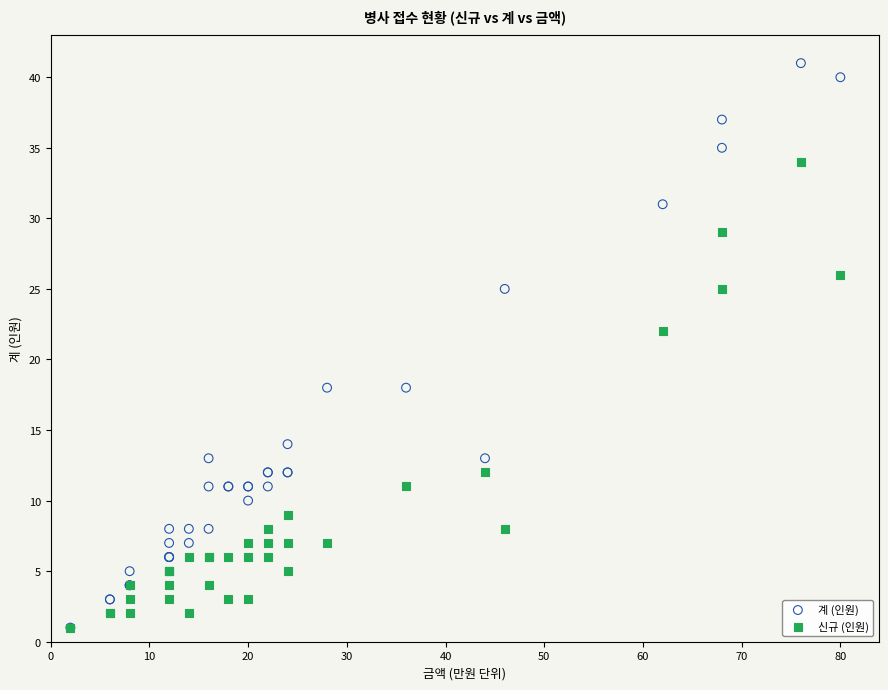

What are all the series names shown in the legend?

계 (인원), 신규 (인원)